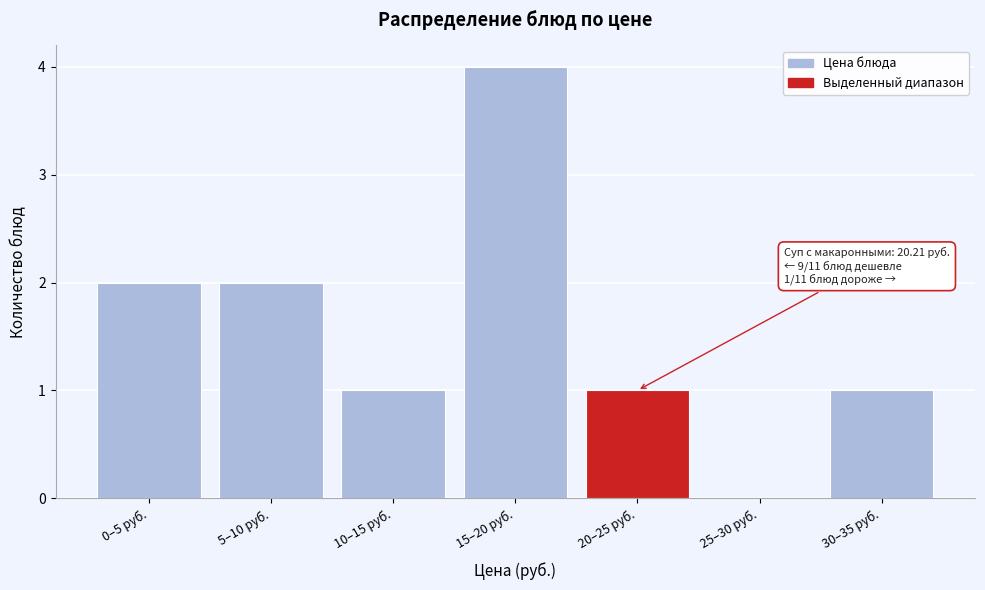

At which category does the chart reach its peak across all series?

15–20 руб.